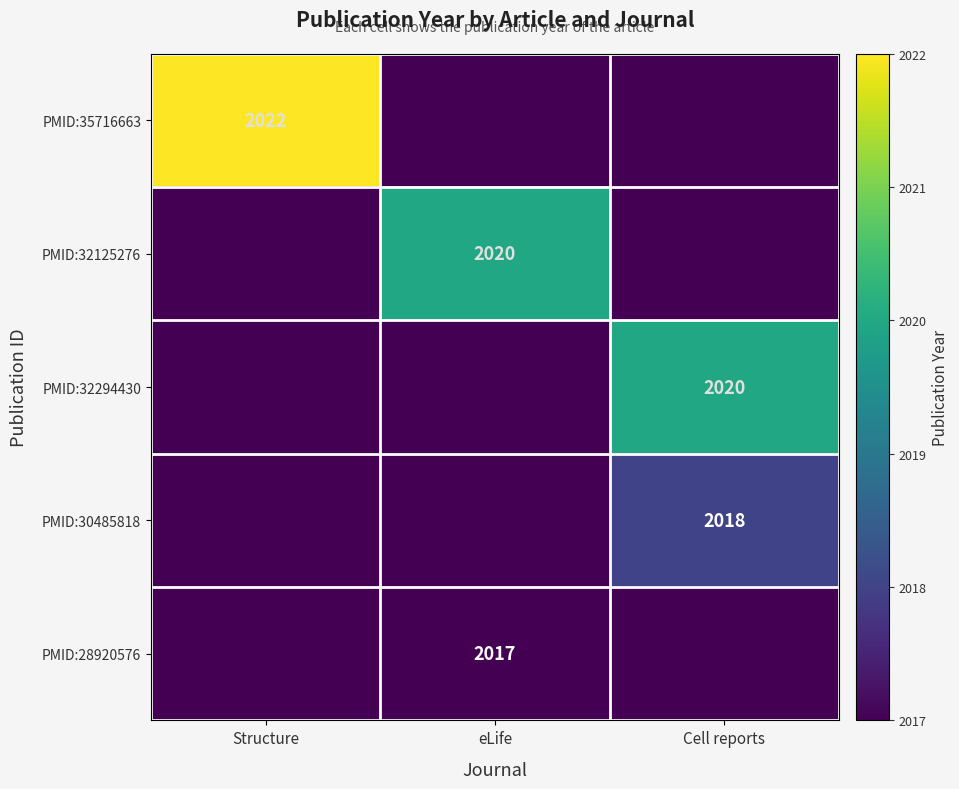

The value of PMID:30485818 at Cell reports is 3316. True or false?

False